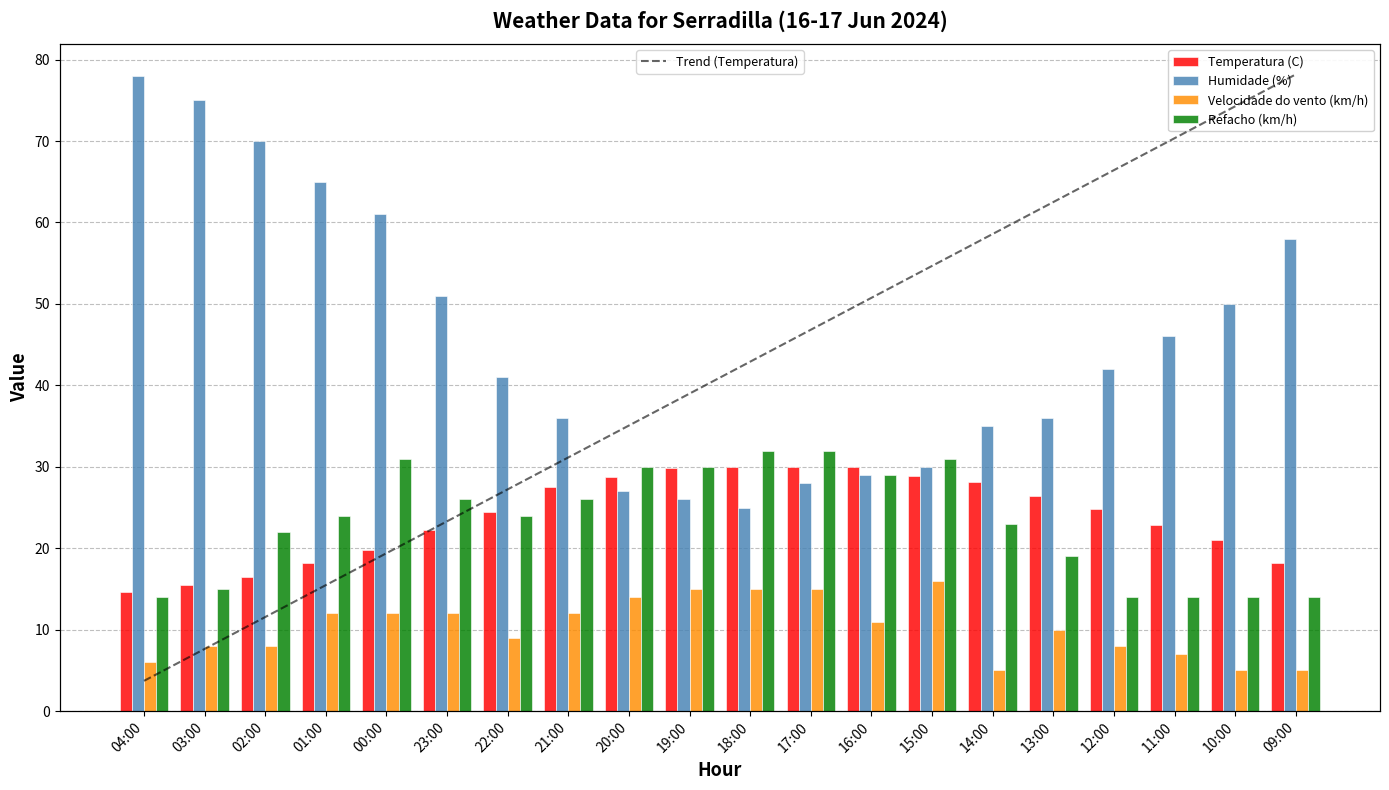

How many groups of bars are there?

20